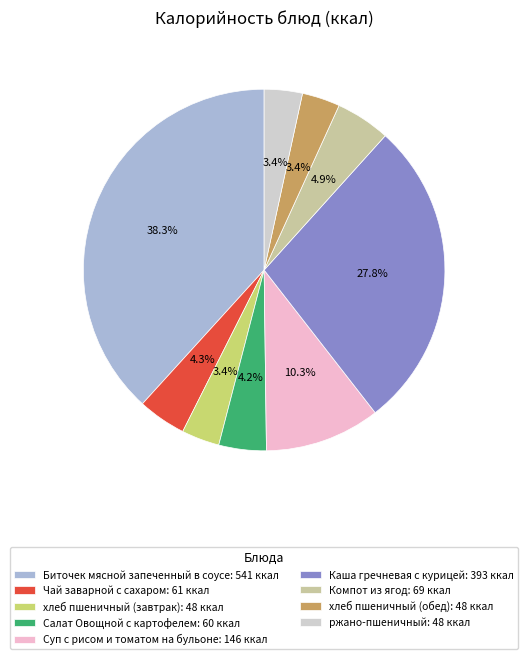

To the nearest percent, what is the combined percentage of Компот из ягод and Салат Овощной с картофелем?

9%